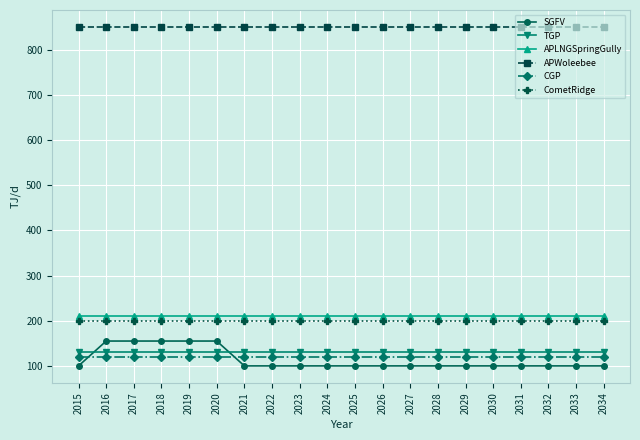

True or false: APWoleebee and APLNGSpringGully cross at least once.

False